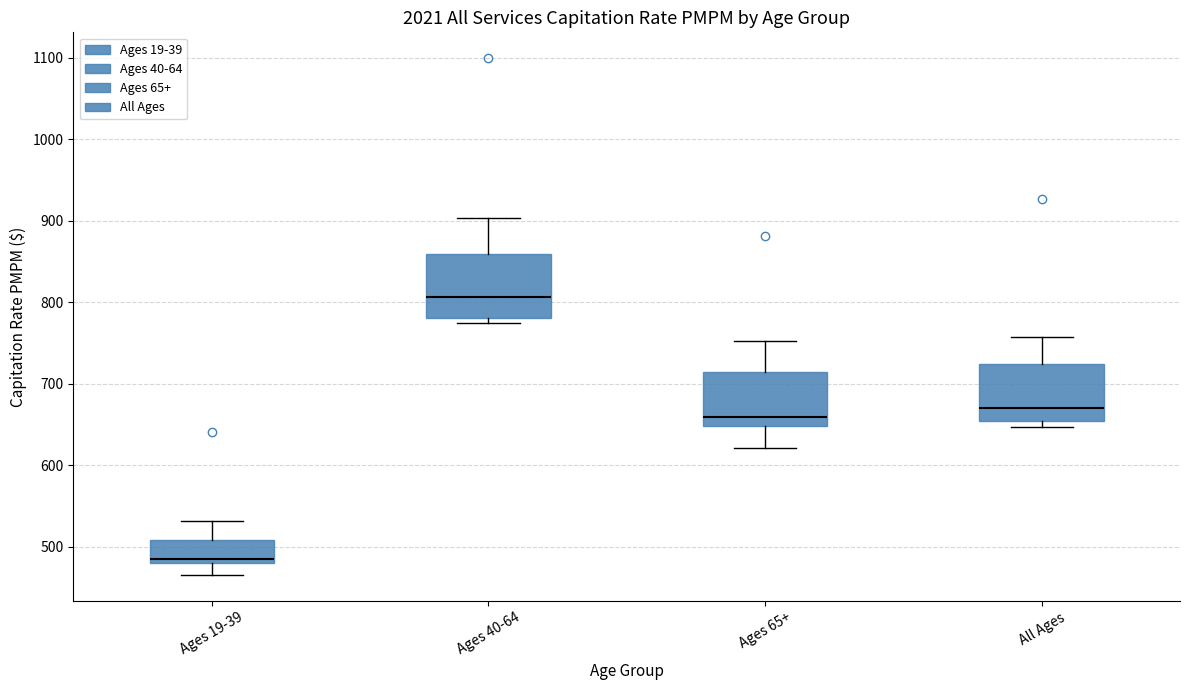

Which box has the highest median line?

Ages 40-64